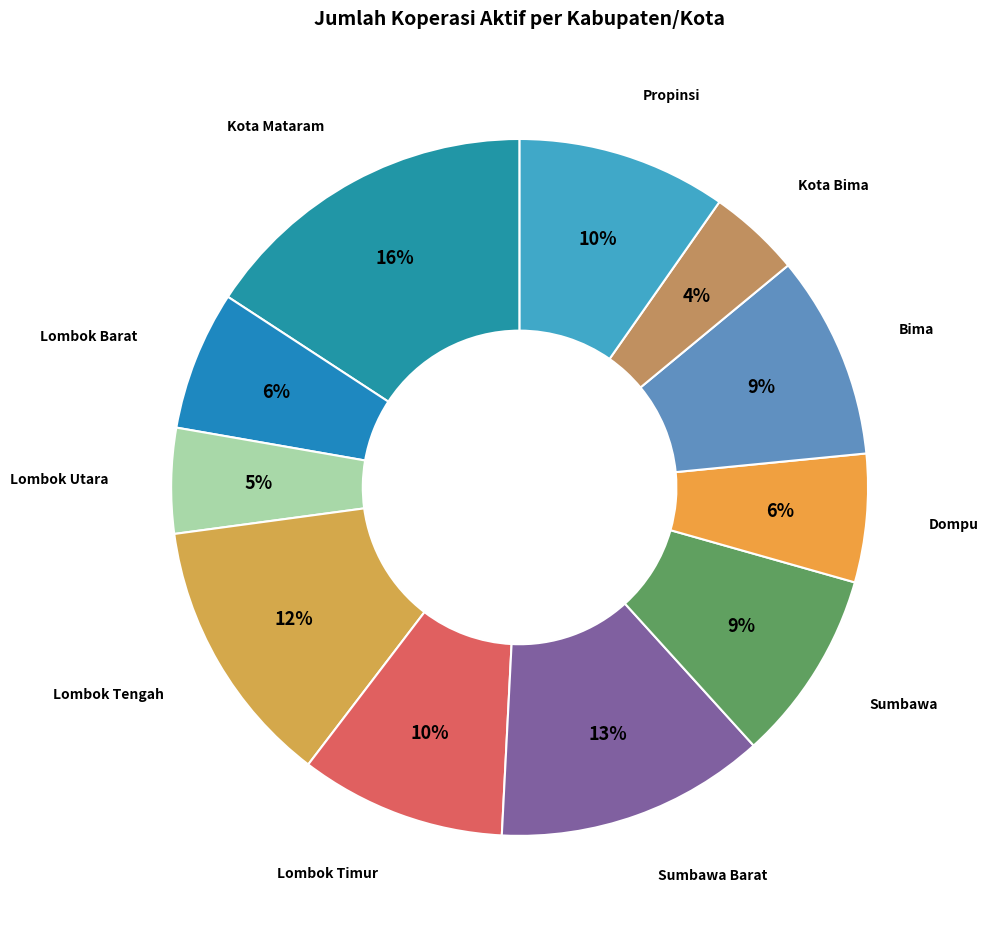

Count the number of slices in the pie.

11